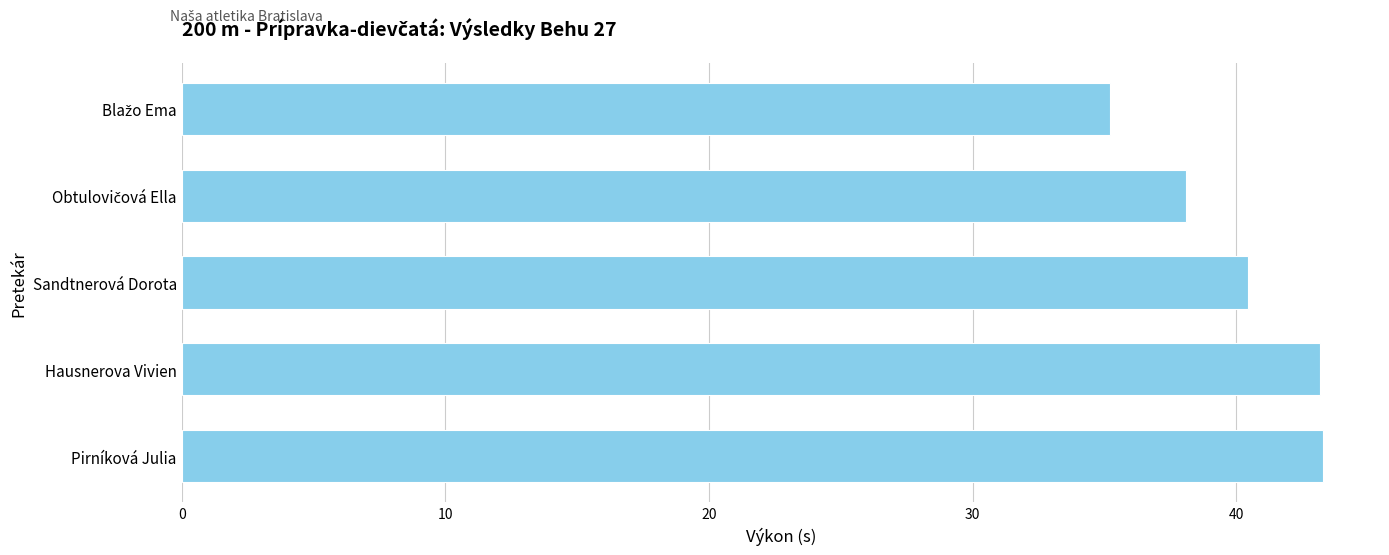

Between Hausnerova Vivien and Sandtnerová Dorota, which is larger?

Hausnerova Vivien